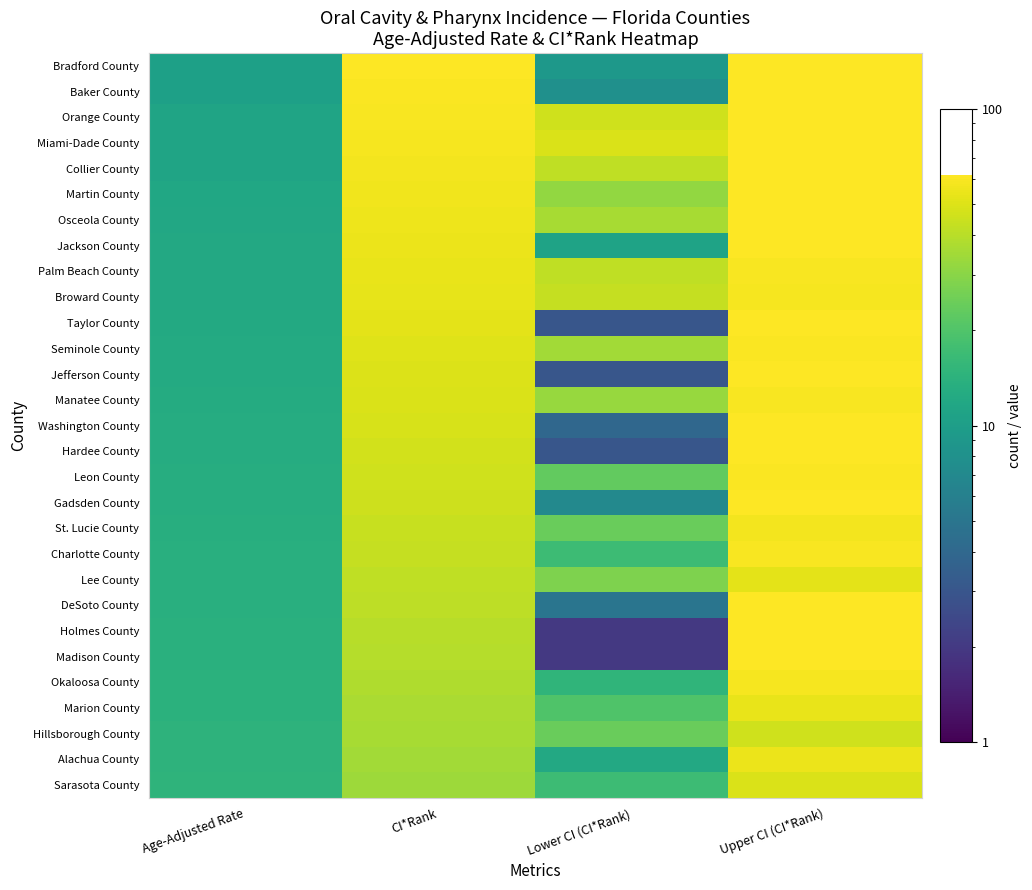

List the series in order of their peak value, highest first.

Bradford County, Baker County, Orange County, Miami-Dade County, Collier County, Martin County, Osceola County, Jackson County, Taylor County, Jefferson County, Washington County, Hardee County, Gadsden County, DeSoto County, Holmes County, Madison County, Seminole County, Leon County, Palm Beach County, Manatee County, Charlotte County, Broward County, Okaloosa County, St. Lucie County, Alachua County, Marion County, Lee County, Sarasota County, Hillsborough County